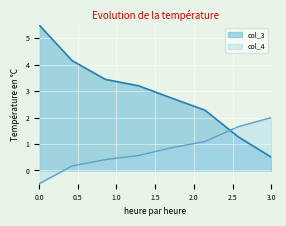

True or false: col_4 has more than 1 points higher than both neighbors.

False